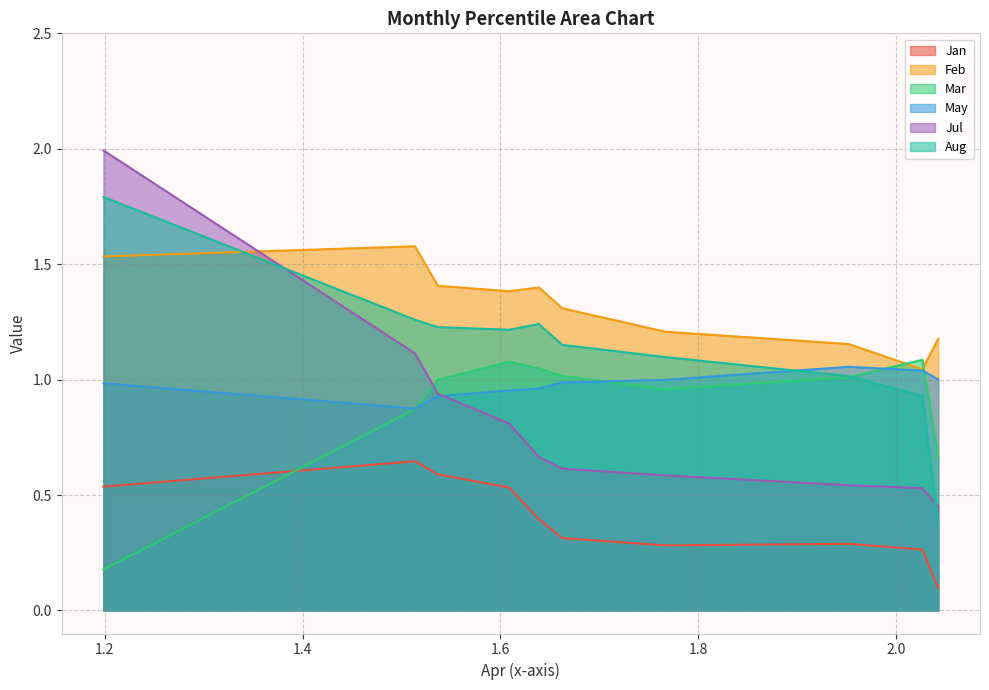

True or false: Aug and Jul cross at least once.

True